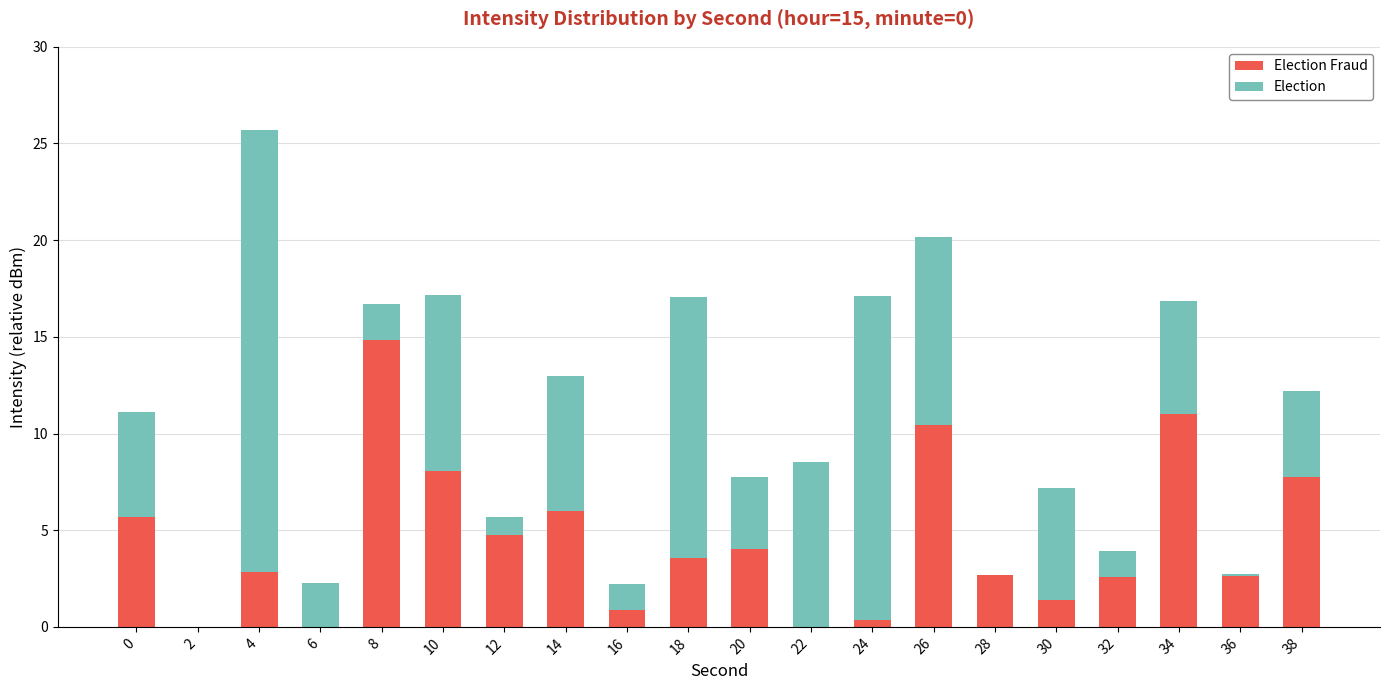

What is the total value across all series at 16?

2.2